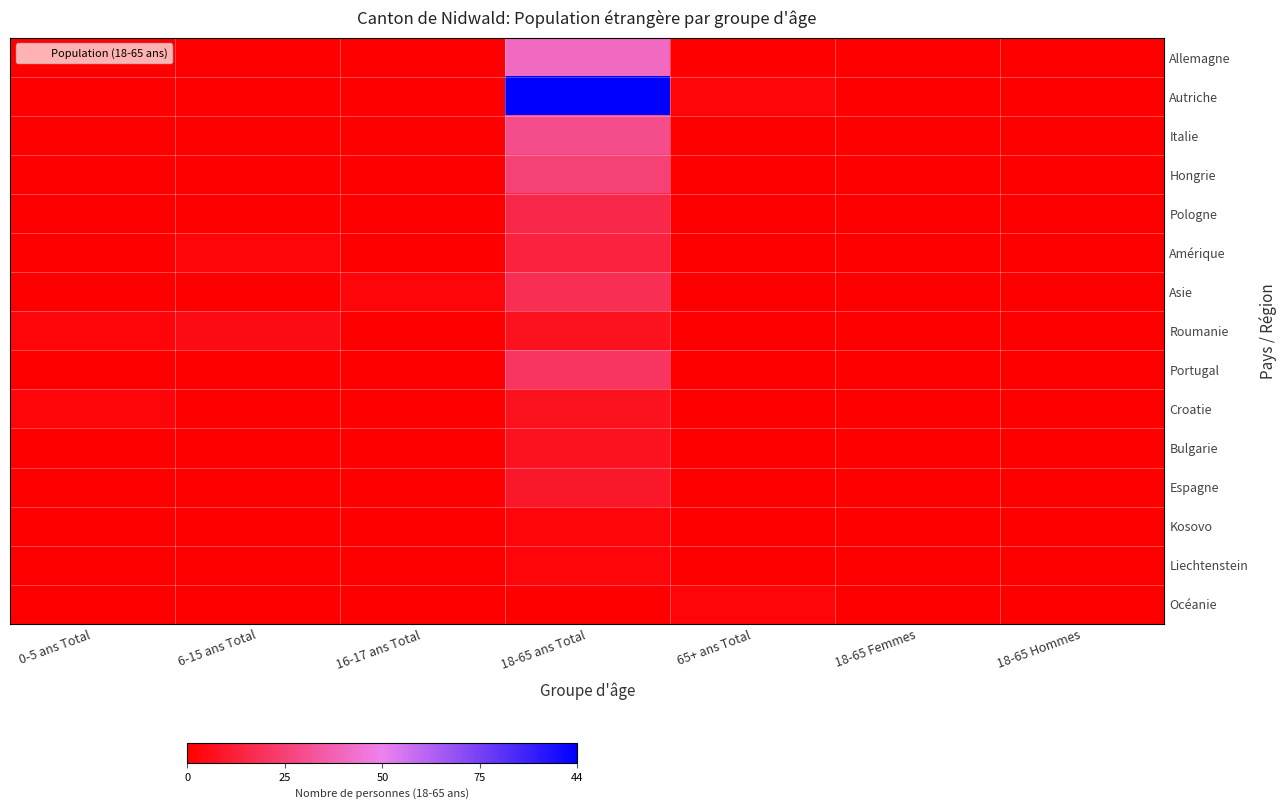

Which series has the widest spread of values?

Autriche